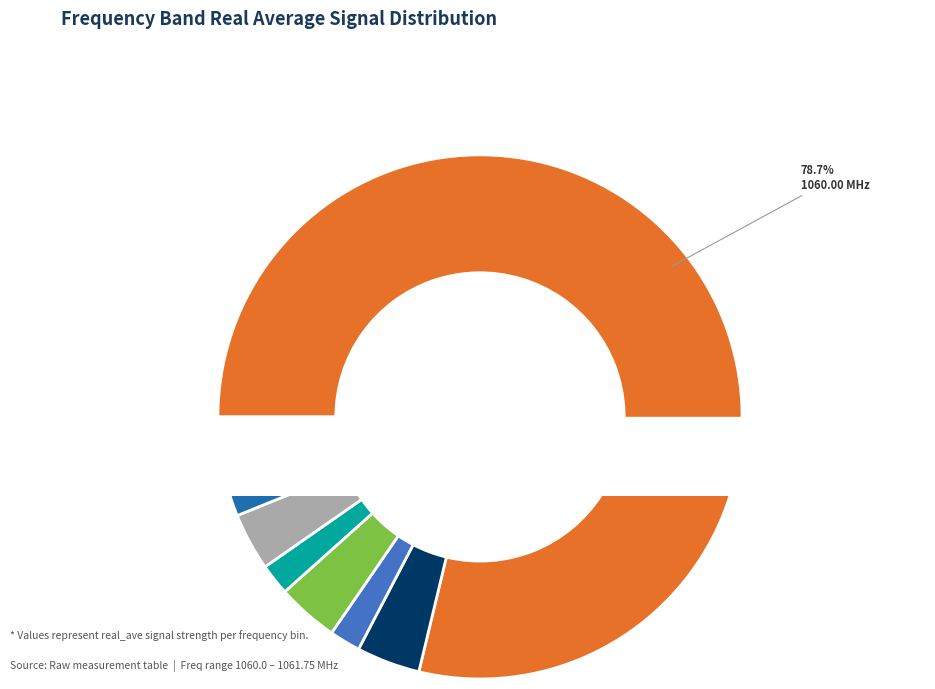

Is it true that 1061.75 is 4% of the pie?

True